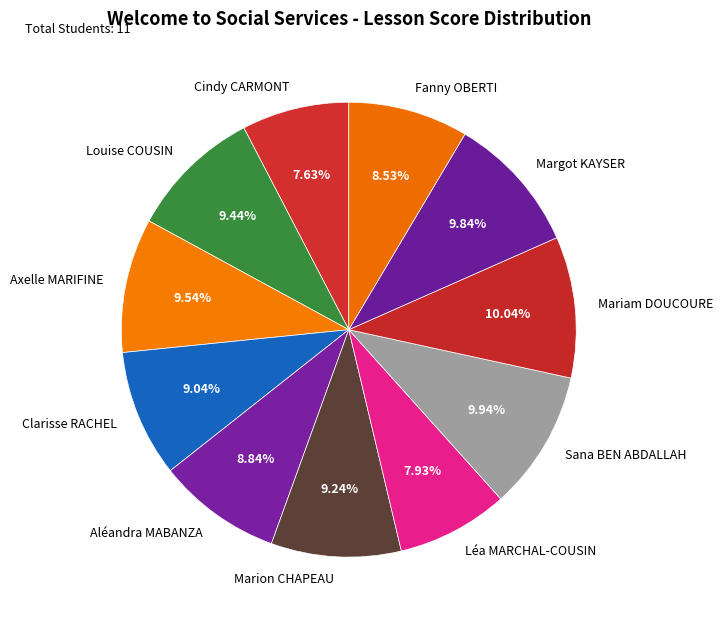

Approximately how many times larger is the value at Cindy CARMONT compared to Margot KAYSER?

0.8